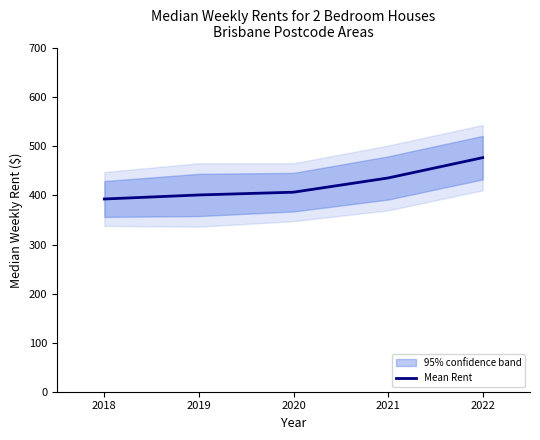

Count the number of values greater than 406.

3